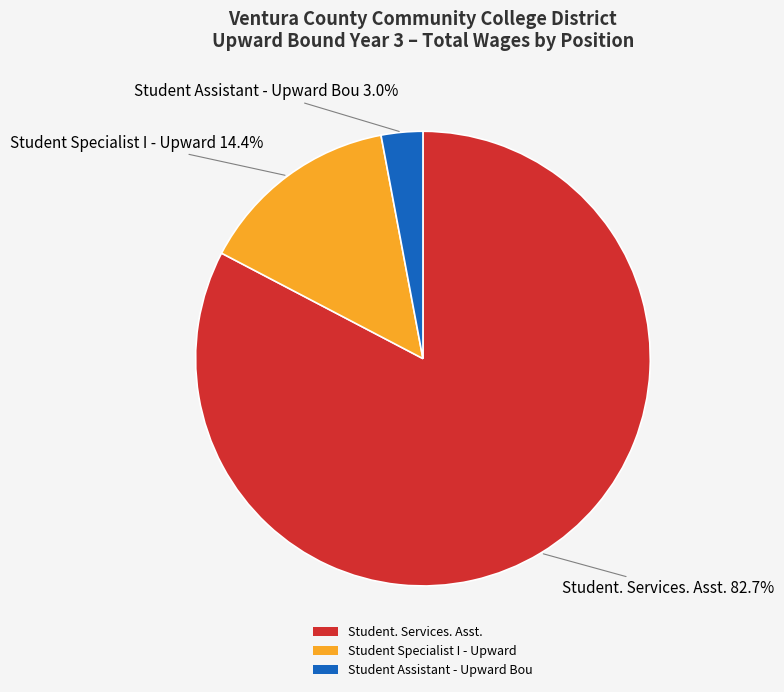

Is it true that Student. Services. Asst. is 69% of the pie?

False